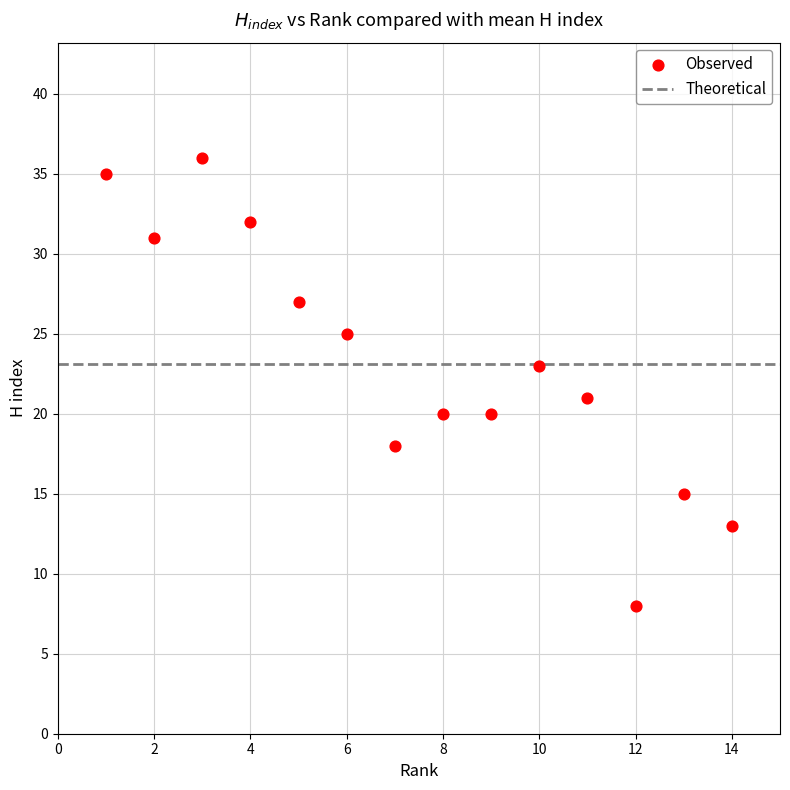

What is the range of X values (max minus min)?

13